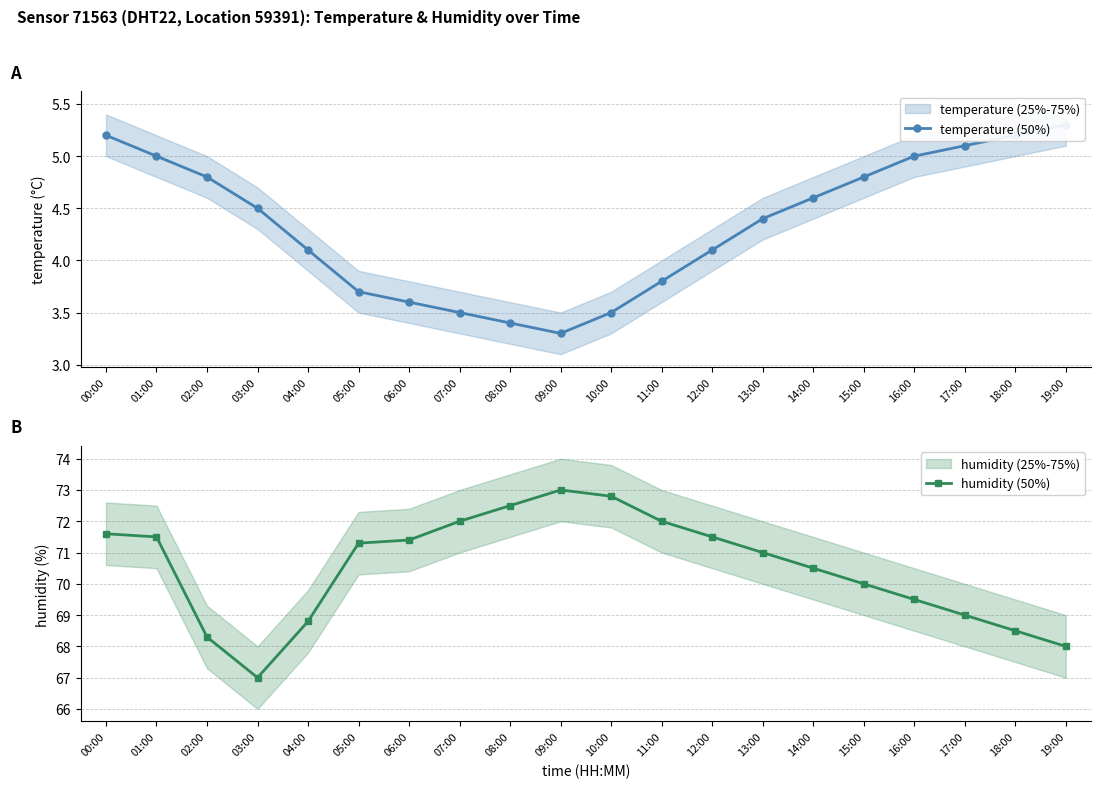

Which series has the largest total across all categories?

humidity (50%)